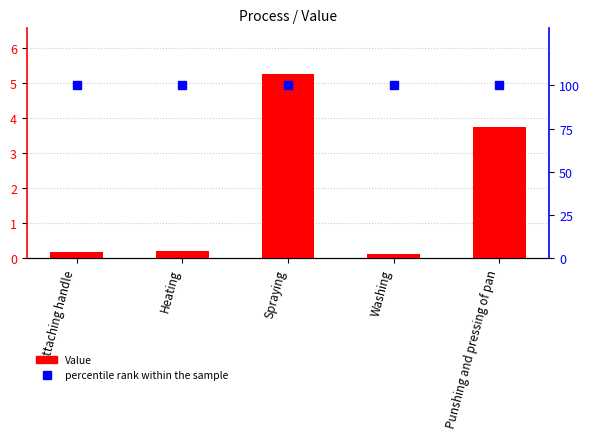

Between Heating and Spraying, which is larger?

Spraying